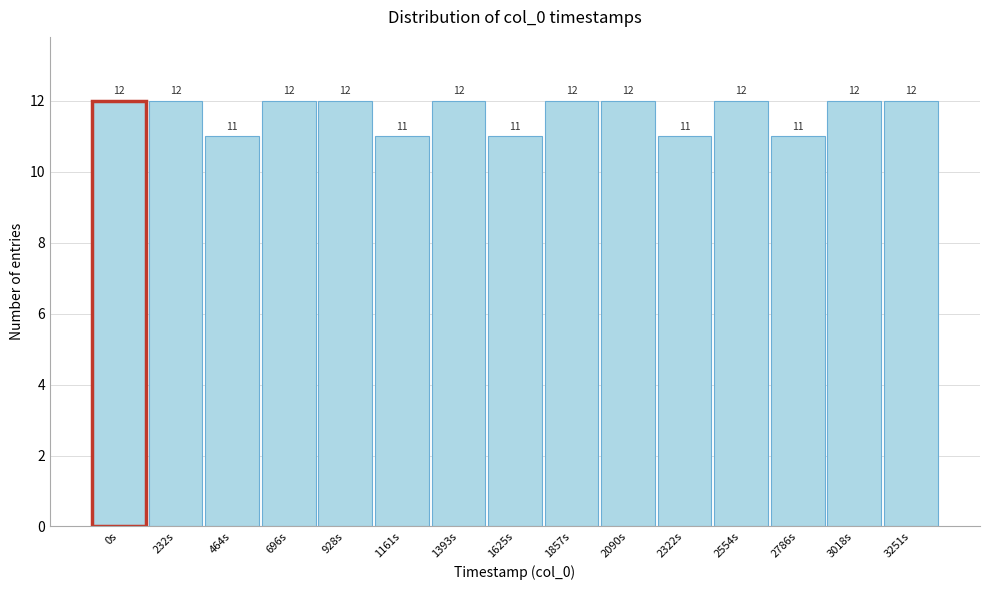

Reading left to right, extract all data points from this chart.

12	12	11	12	12	11	12	11	12	12	11	12	11	12	12